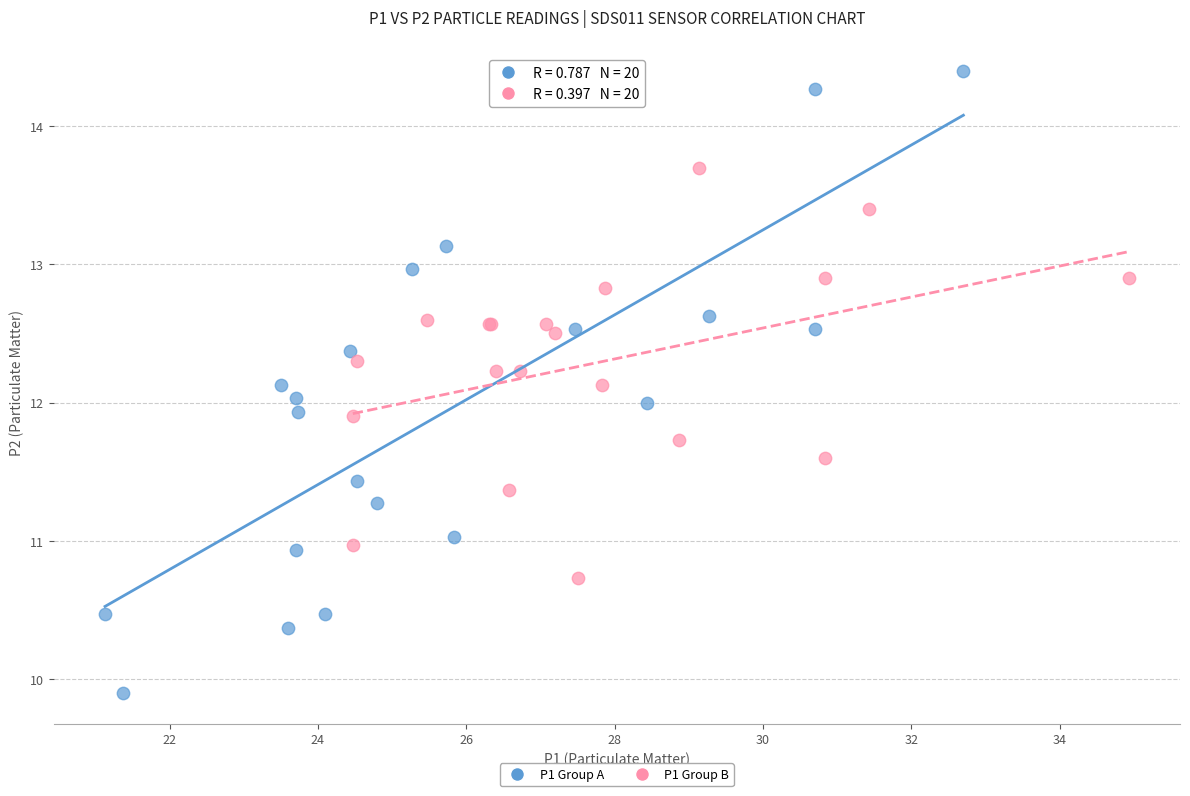

What are all the series names shown in the legend?

P1 Group A, P1 Group B